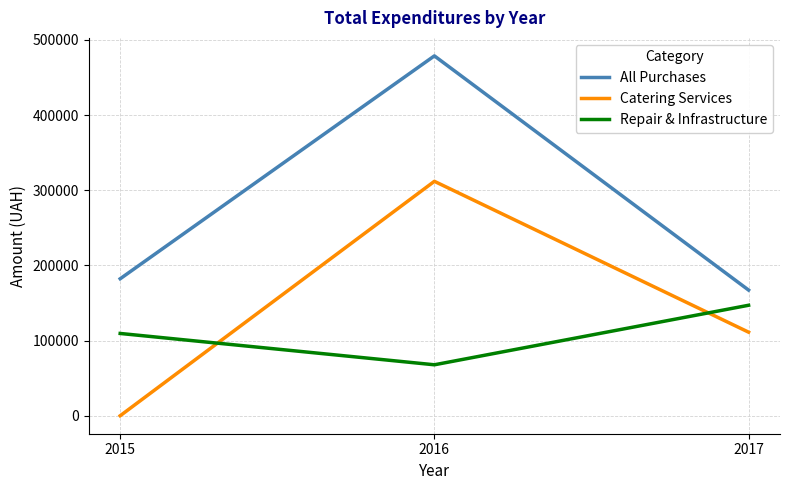

Where does the Repair & Infrastructure series first go above 109474?

2015